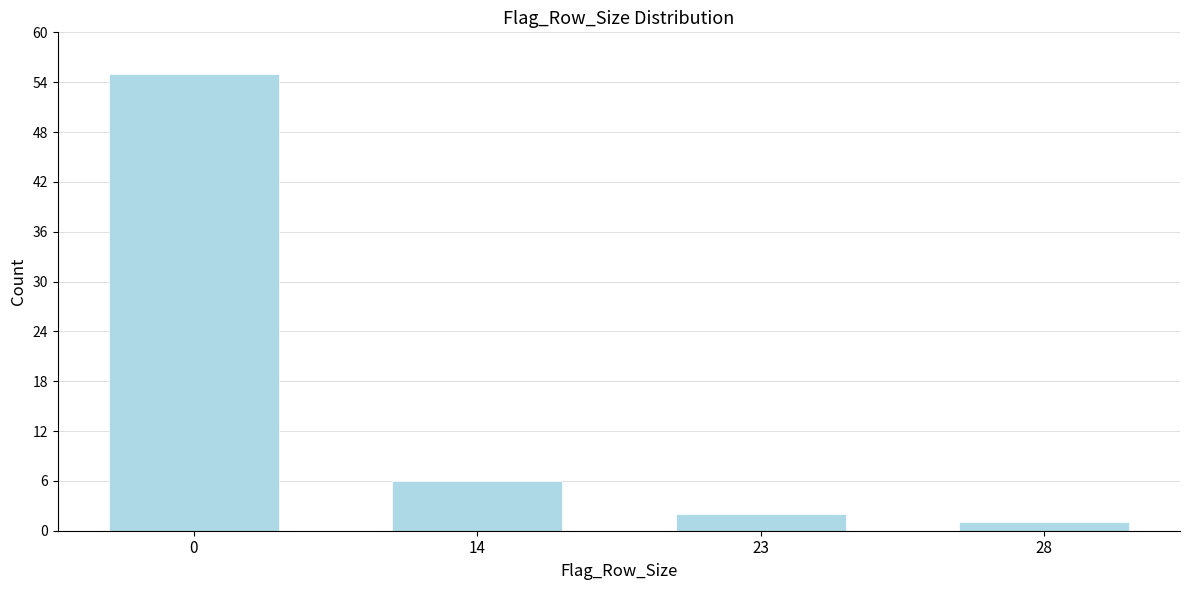

Reading right to left, what are all the values shown in this chart?

28=1	23=2	14=6	0=55